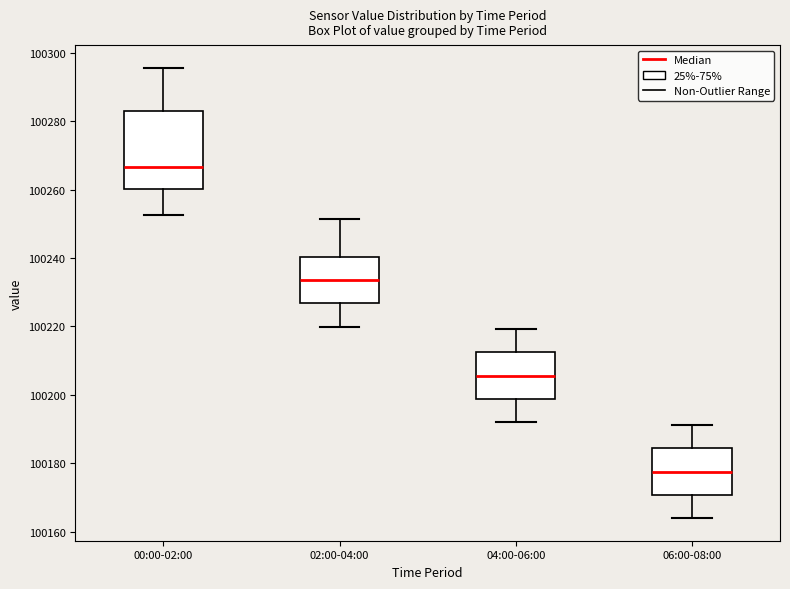

Comparing the boxes themselves (not the whiskers), which one is the tallest?

00:00-02:00